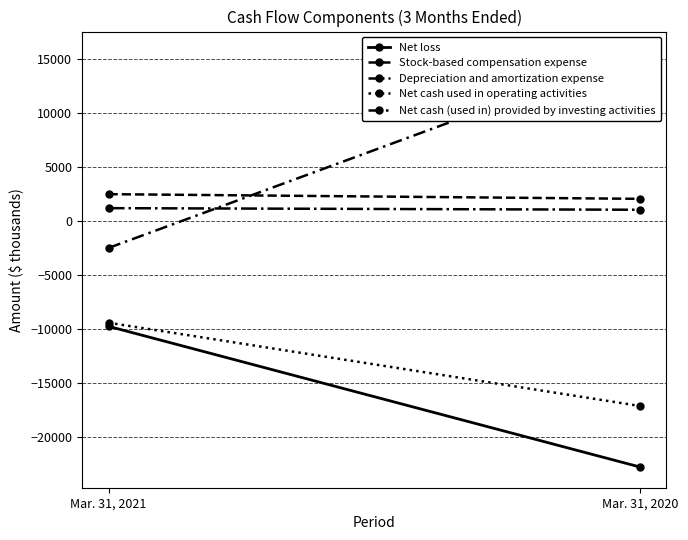

At how many categories does at least one series exceed 10738?

1